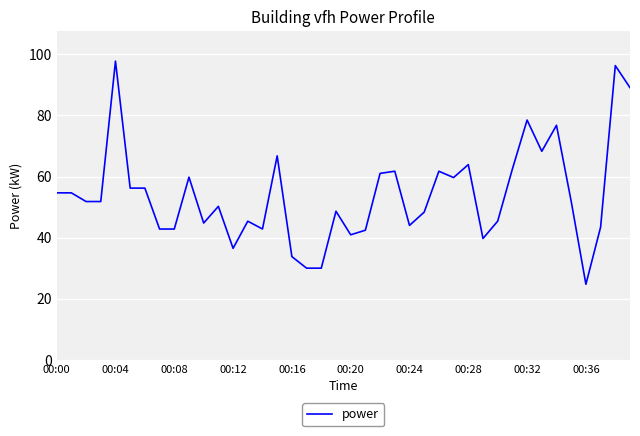

What is the smallest value displayed?

24.8